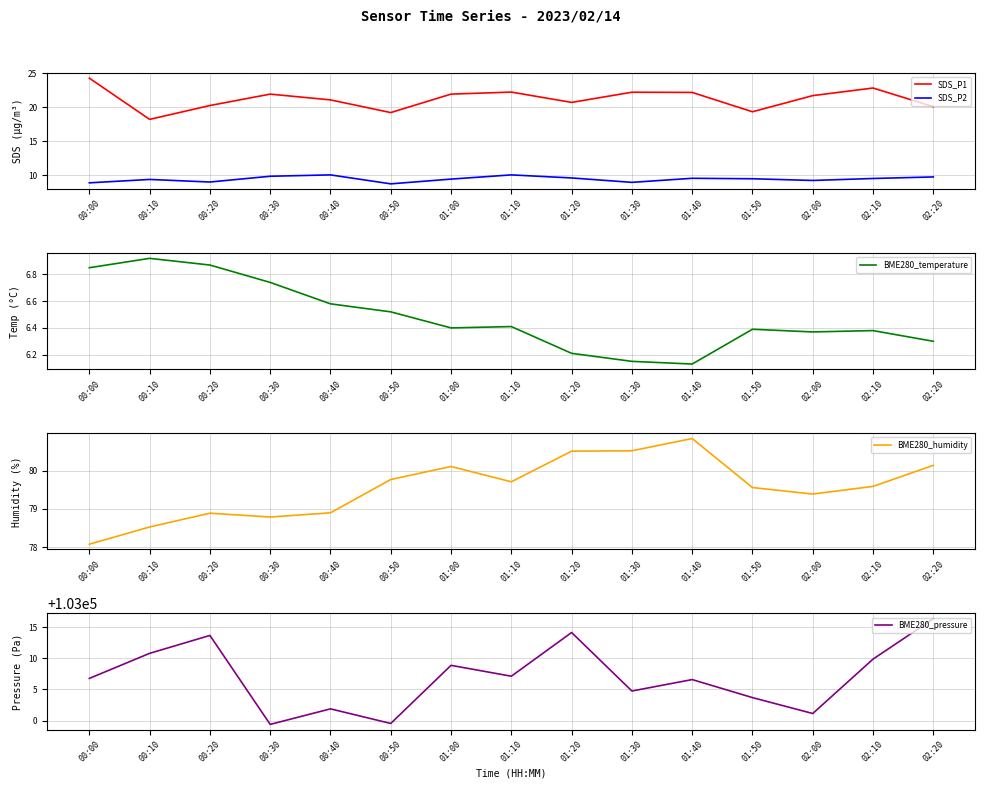

True or false: BME280_pressure has more than 0 interior local peaks.

True